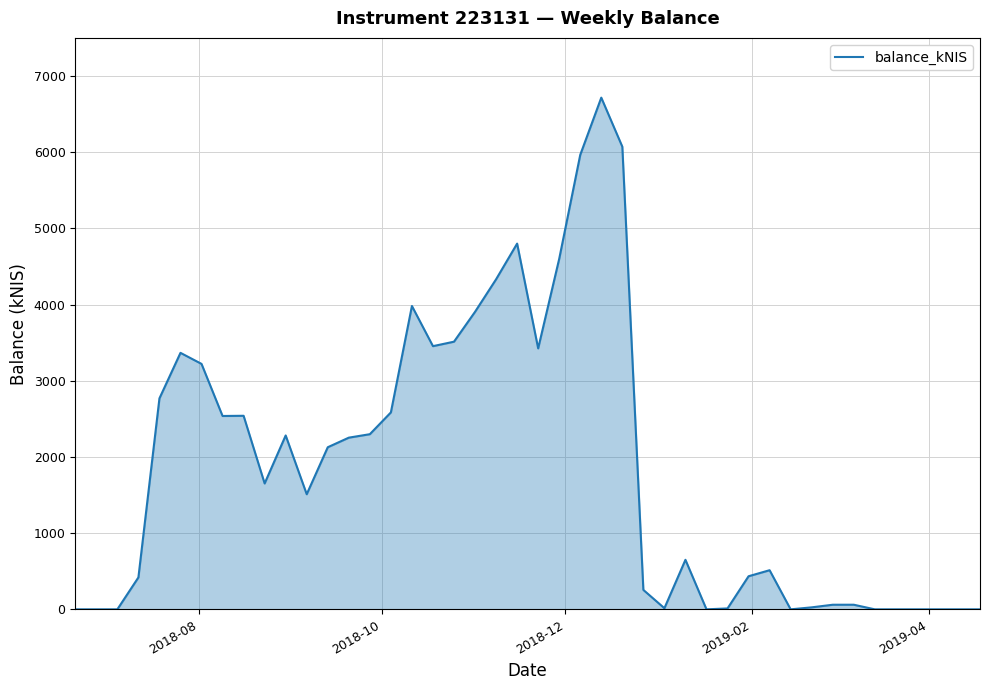

What is the difference between the maximum and minimum values?

6715.8